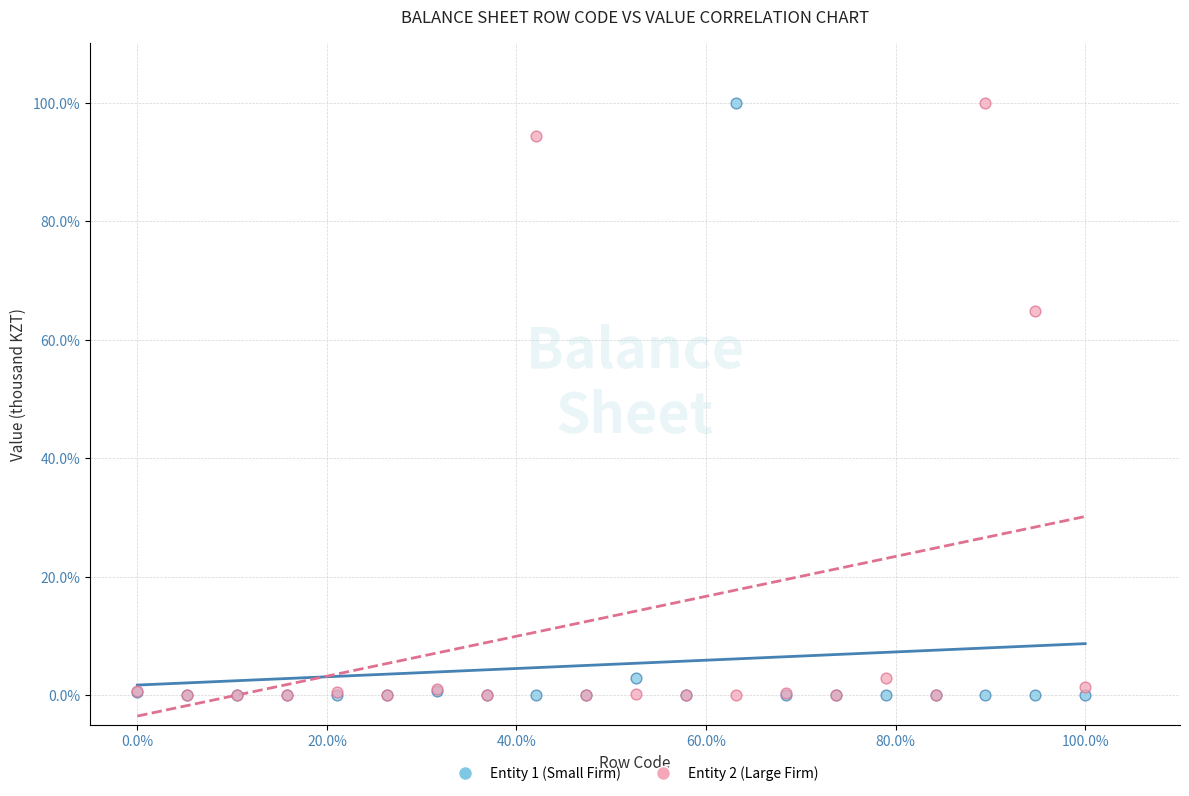

What are all the series names shown in the legend?

Entity 1 (Small Firm), Entity 2 (Large Firm)